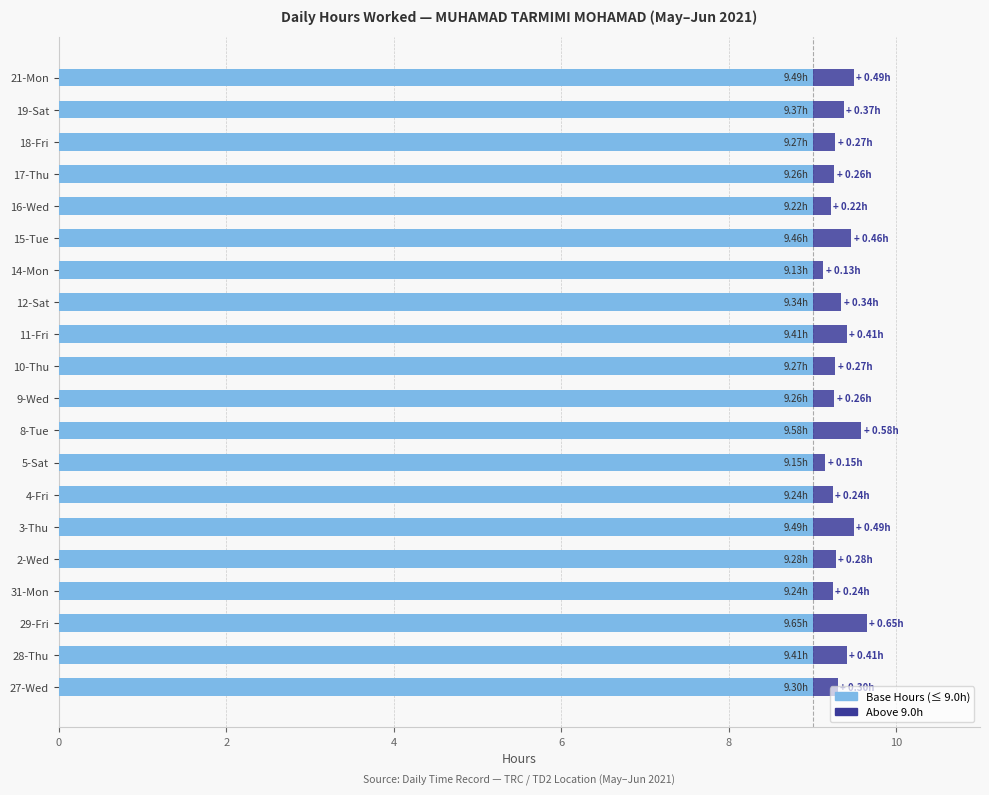

How many categories are shown in the chart?

20